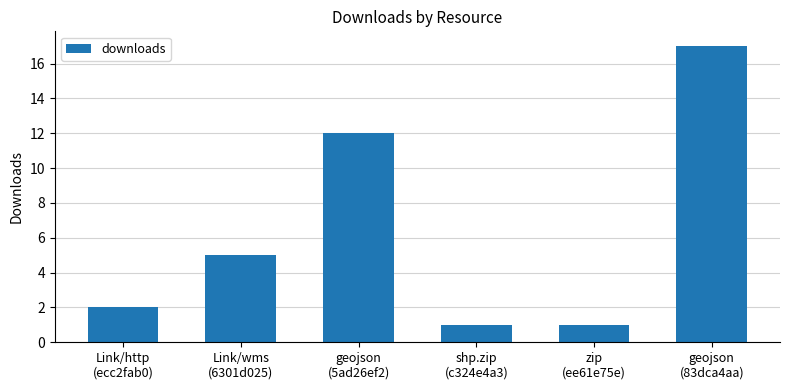

What is the sum of the values at geojson
(5ad26ef2) and geojson
(83dca4aa)?

29